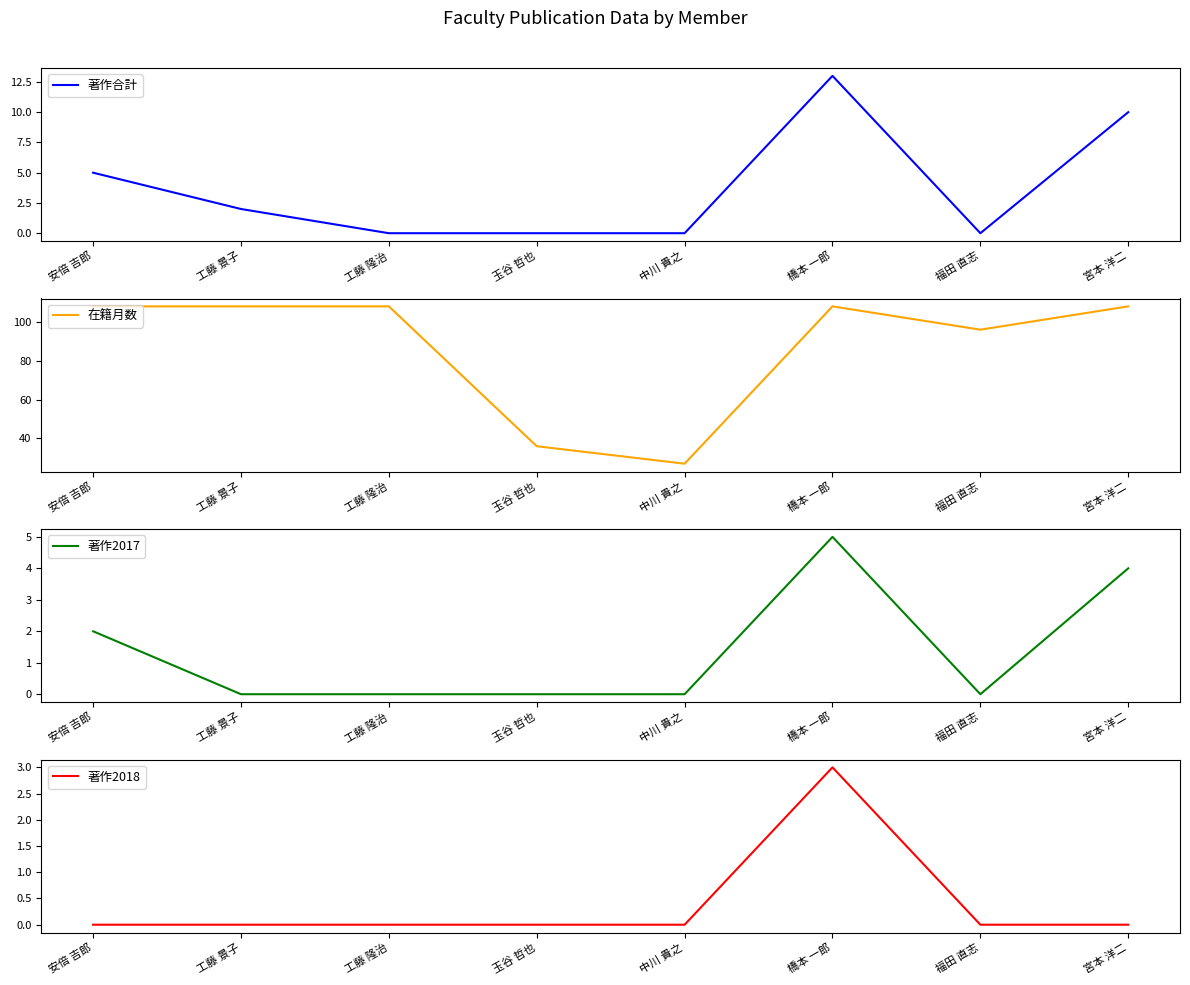

Reading left to right, what are all the values shown in this chart?

著作合計: 安倍 吉郎=5	工藤 景子=2	工藤 隆治=0	玉谷 哲也=0	中川 貴之=0	橋本 一郎=13	福田 直志=0	宮本 洋二=10
在籍月数: 安倍 吉郎=108	工藤 景子=108	工藤 隆治=108	玉谷 哲也=36	中川 貴之=27	橋本 一郎=108	福田 直志=96	宮本 洋二=108
著作2017: 安倍 吉郎=2	工藤 景子=0	工藤 隆治=0	玉谷 哲也=0	中川 貴之=0	橋本 一郎=5	福田 直志=0	宮本 洋二=4
著作2018: 安倍 吉郎=0	工藤 景子=0	工藤 隆治=0	玉谷 哲也=0	中川 貴之=0	橋本 一郎=3	福田 直志=0	宮本 洋二=0